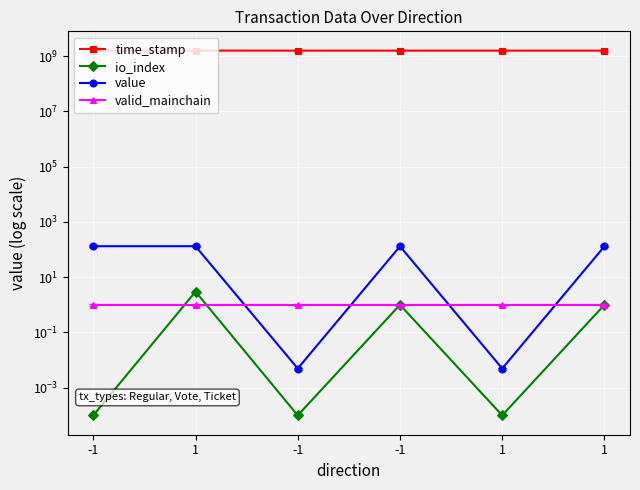

At which category is the sum across all series the highest?

-1